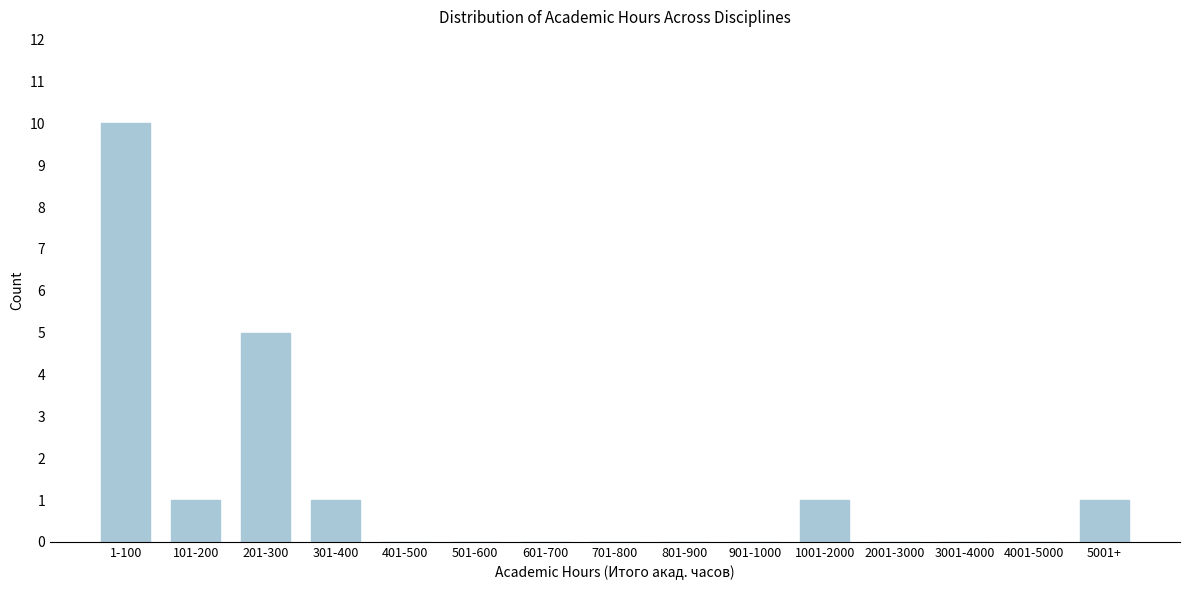

Reading right to left, what are all the values shown in this chart?

5001+=1	4001-5000=0	3001-4000=0	2001-3000=0	1001-2000=1	901-1000=0	801-900=0	701-800=0	601-700=0	501-600=0	401-500=0	301-400=1	201-300=5	101-200=1	1-100=10